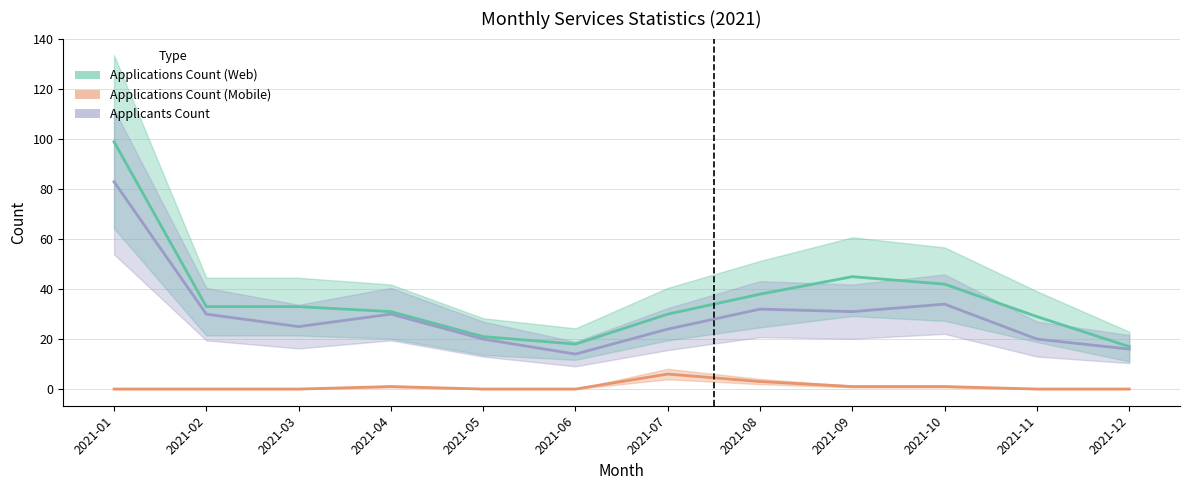

Rank the series by their average value, from lowest to highest.

Applications Count (Mobile), Applicants Count, Applications Count (Web)